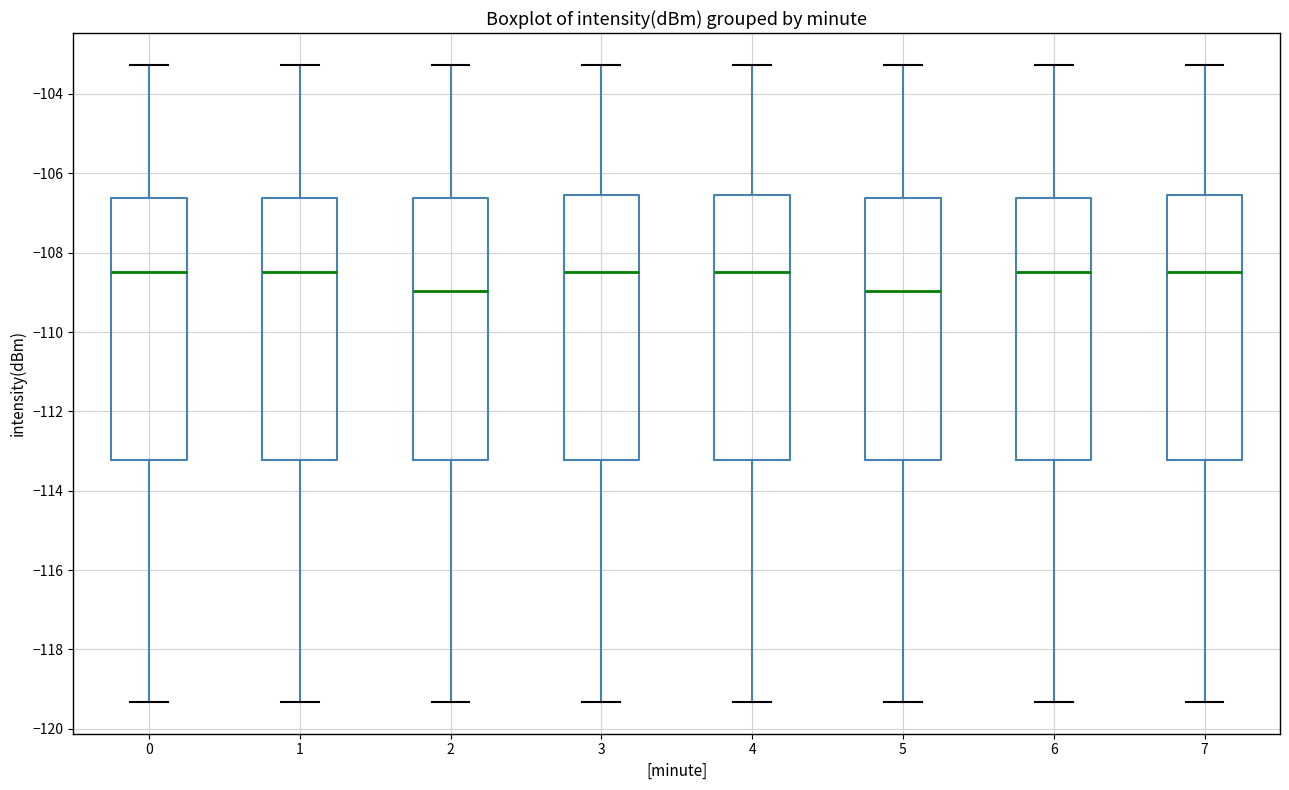

Reading left to right, transcribe this box plot: for each box, give where its median line is, the range the box spans, and where its two whiskers end, as read against the y-axis. The values are not printed on the chart, so give them approximately, as read against the axis.

0: median -108.4, box -113.2 to -106.6, whiskers -119.4 to -103.2
1: median -108.4, box -113.2 to -106.6, whiskers -119.4 to -103.2
2: median -109.0, box -113.2 to -106.6, whiskers -119.4 to -103.2
3: median -108.4, box -113.2 to -106.6, whiskers -119.4 to -103.2
4: median -108.4, box -113.2 to -106.6, whiskers -119.4 to -103.2
5: median -109.0, box -113.2 to -106.6, whiskers -119.4 to -103.2
6: median -108.4, box -113.2 to -106.6, whiskers -119.4 to -103.2
7: median -108.4, box -113.2 to -106.6, whiskers -119.4 to -103.2